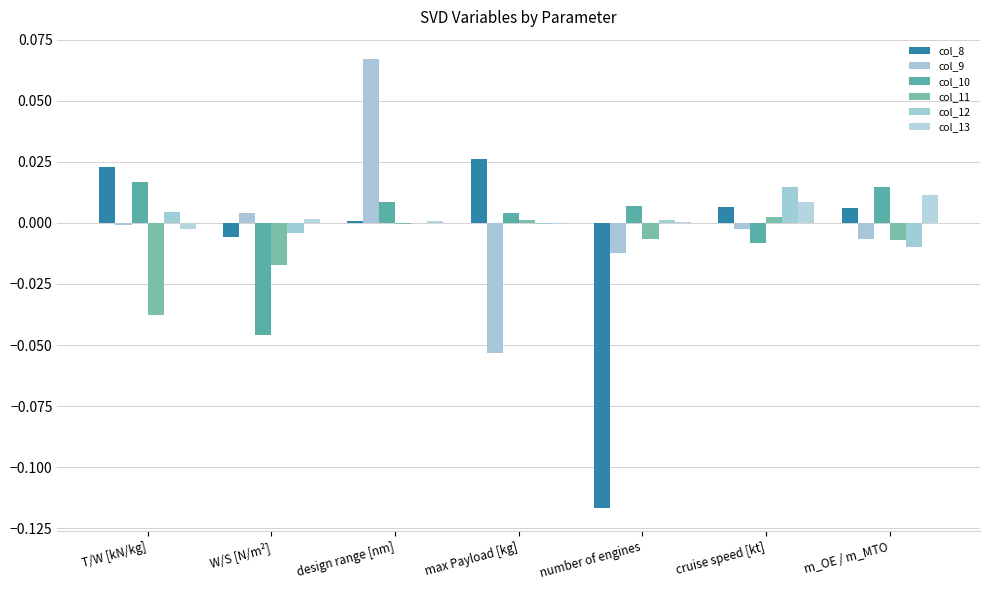

Are the bars horizontal?

No